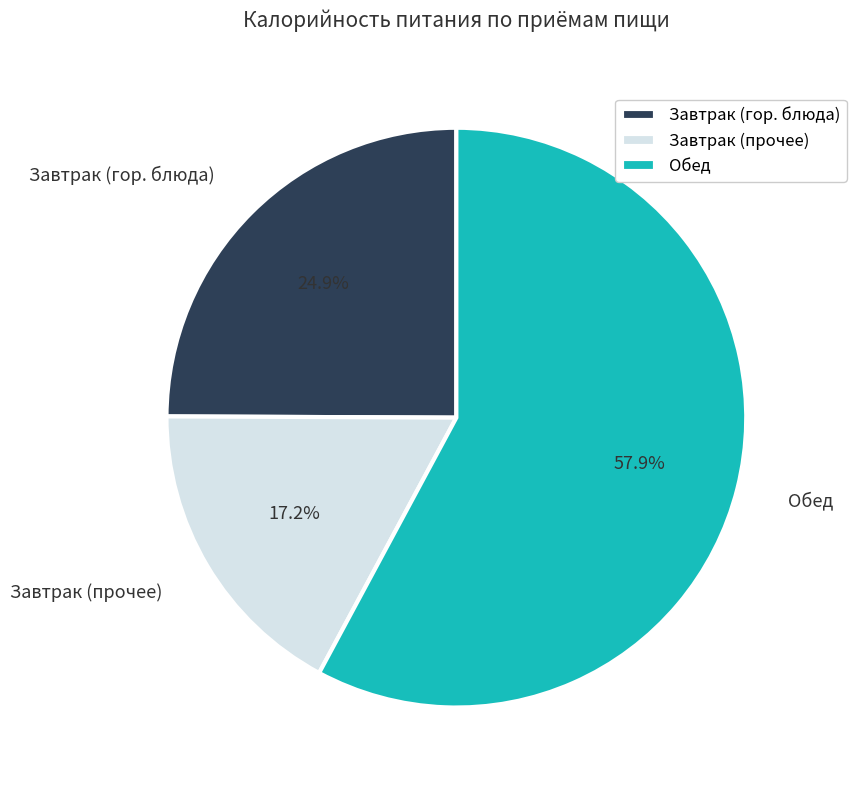

Which has a higher value, Обед or Завтрак (прочее)?

Обед